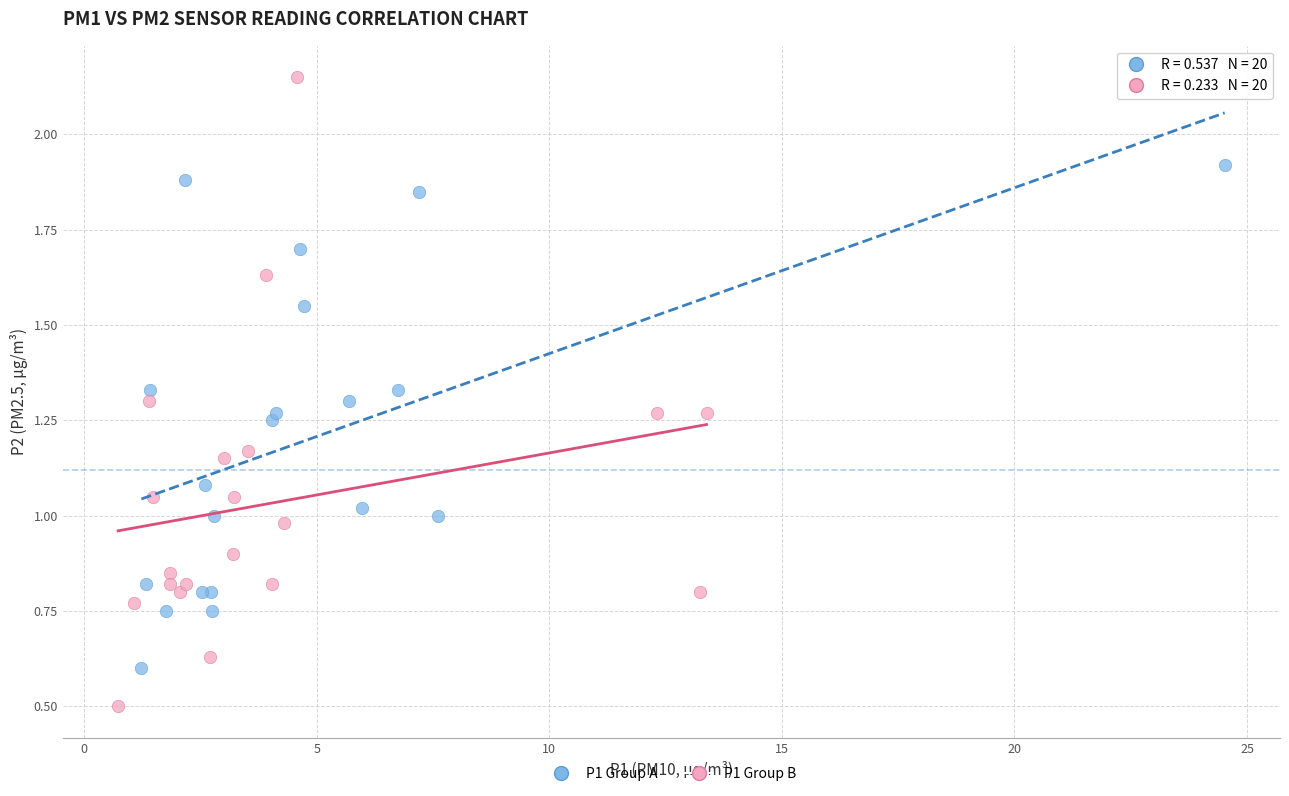

What are all the series names shown in the legend?

P1 Group A, P1 Group B